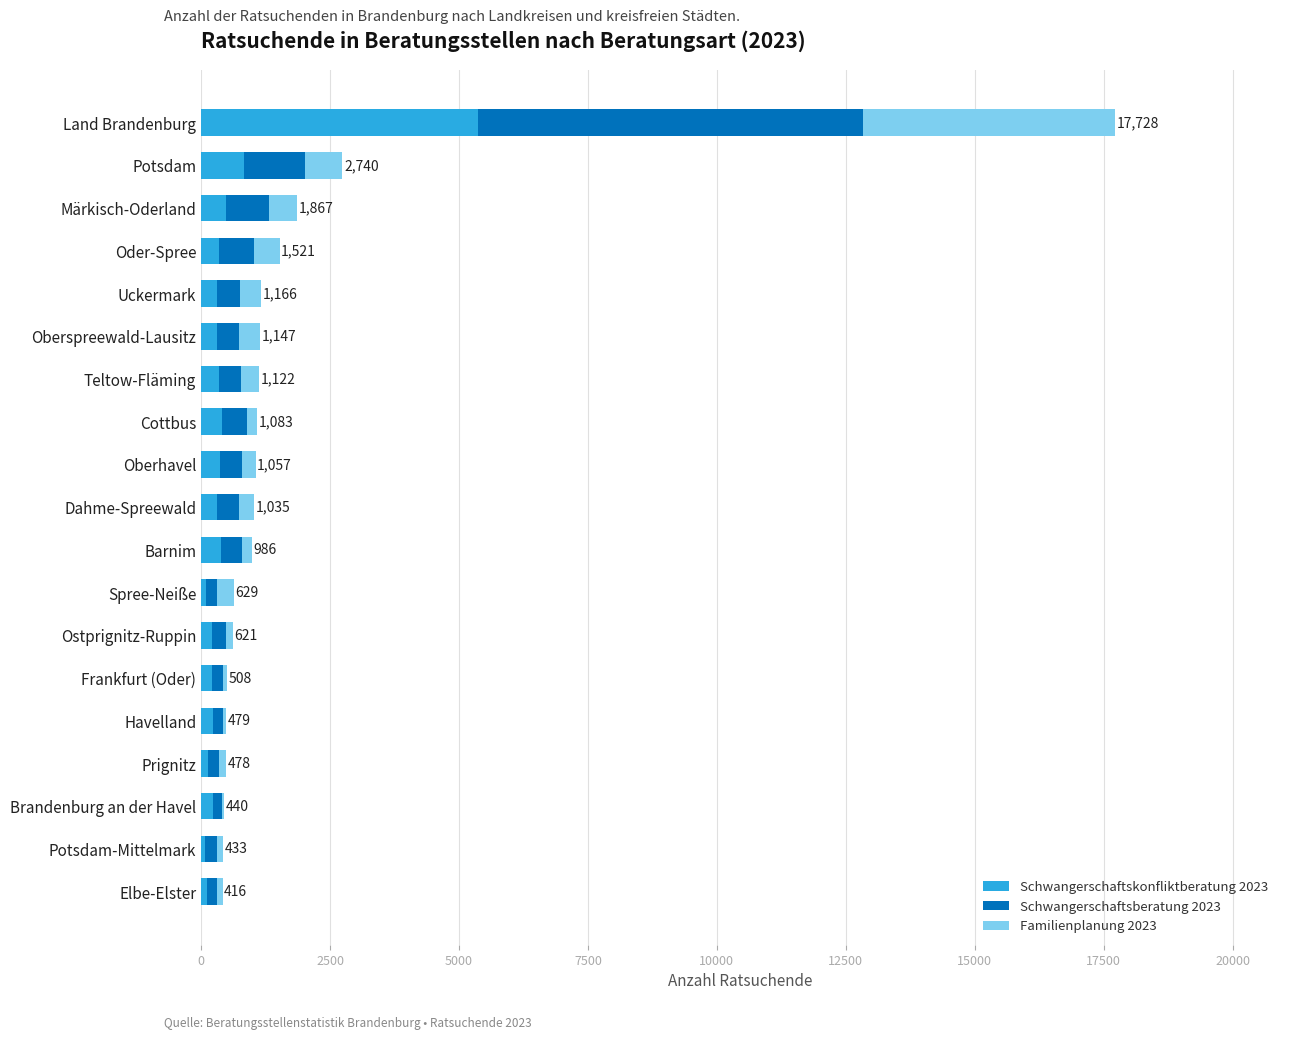

What is the sum of all Schwangerschaftskonfliktberatung 2023 values?

10754